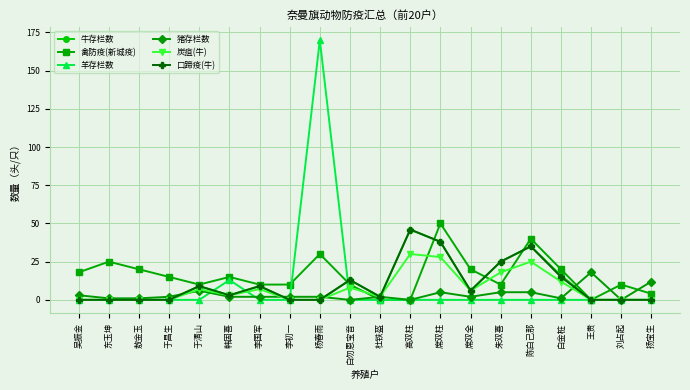

Is the value of 禽防疫(新城疫) at 陈白己那 greater than the value of 牛存栏数 at 于清山?

Yes